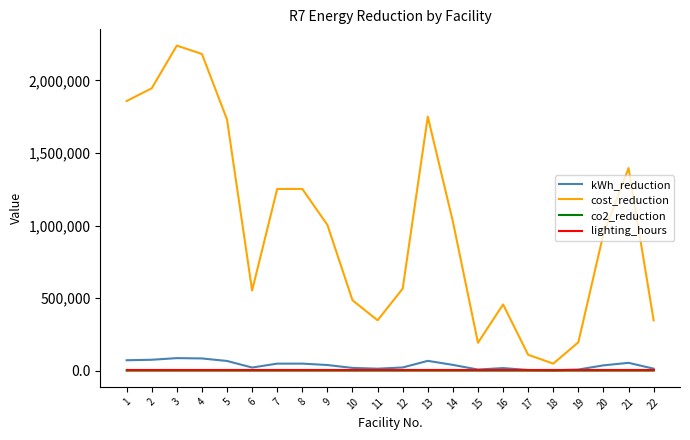

What is the sum of the kWh_reduction values at 20 and 19?

43778.0